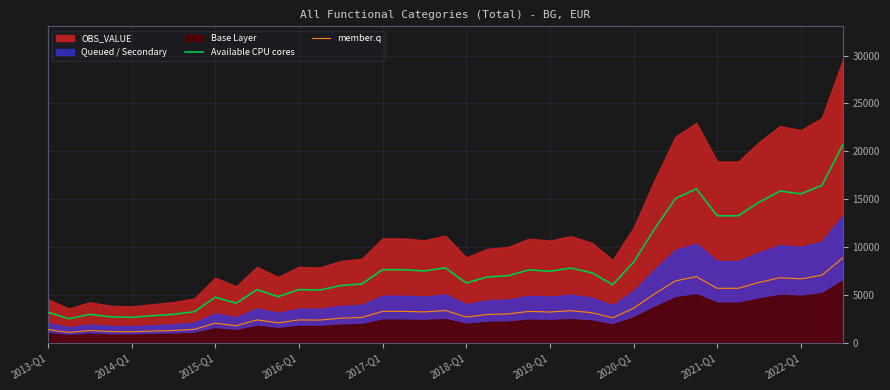

True or false: Available CPU cores and member.q cross at least once.

False